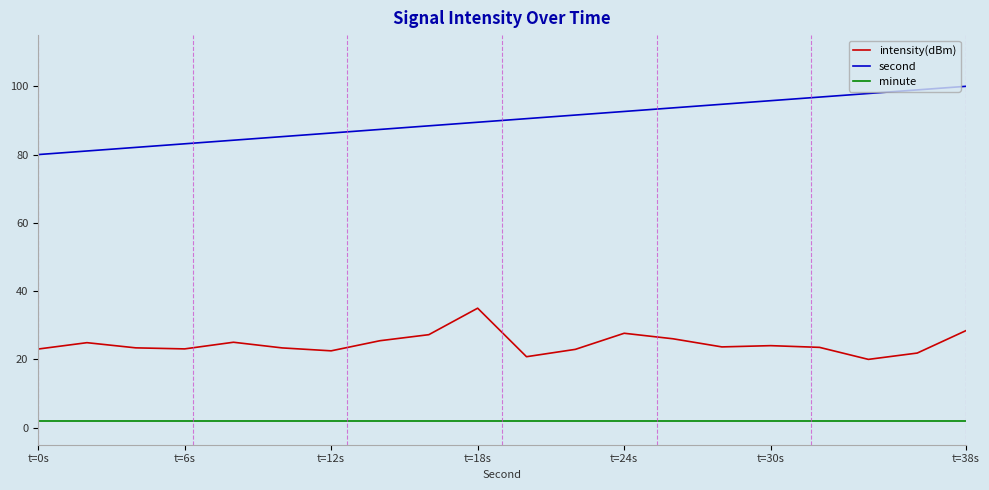

Which series has the largest total across all categories?

second